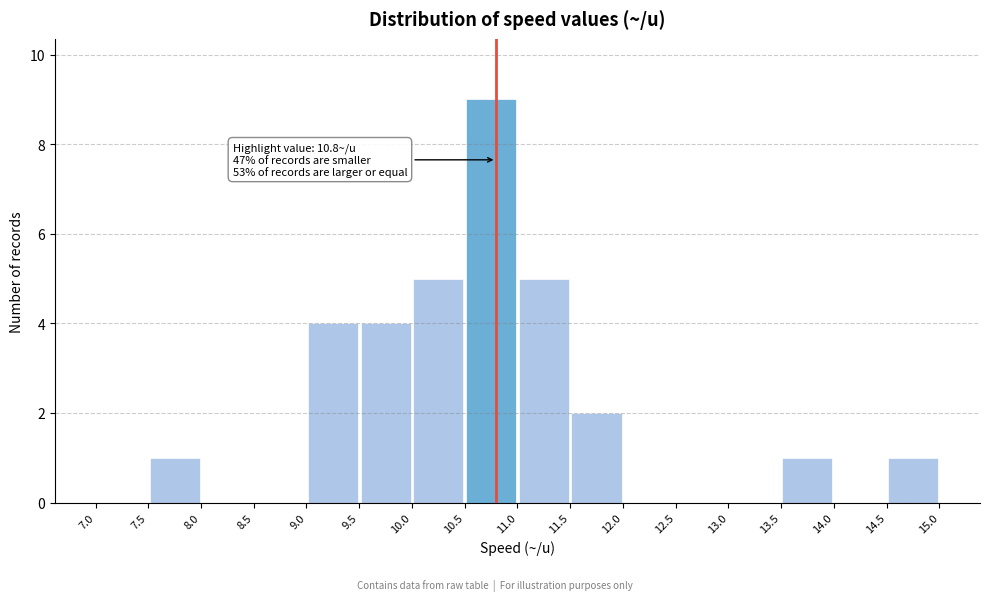

Which range on the x-axis has the tallest bar?

10.5 to 11.0